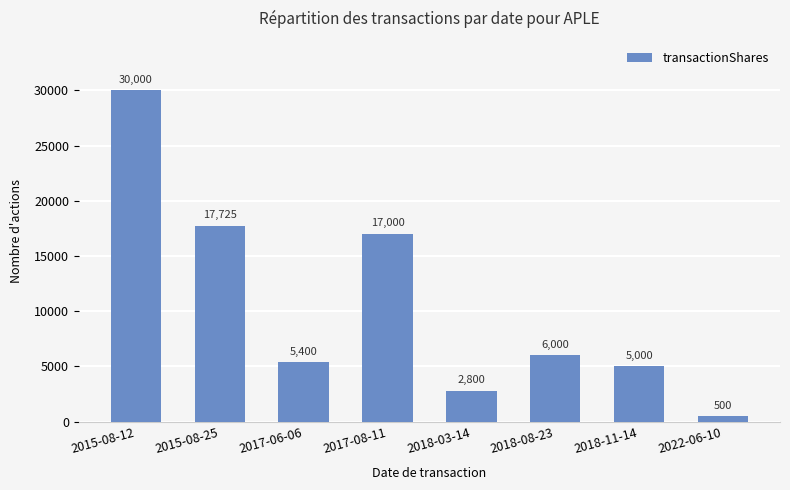

What is the label of the 4th bar from the left?

2017-08-11